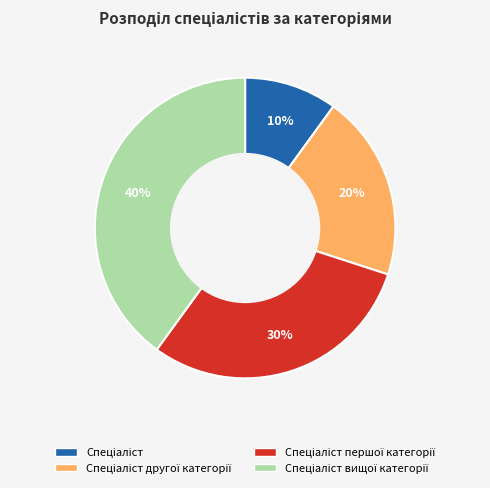

Does any single category account for the majority?

No